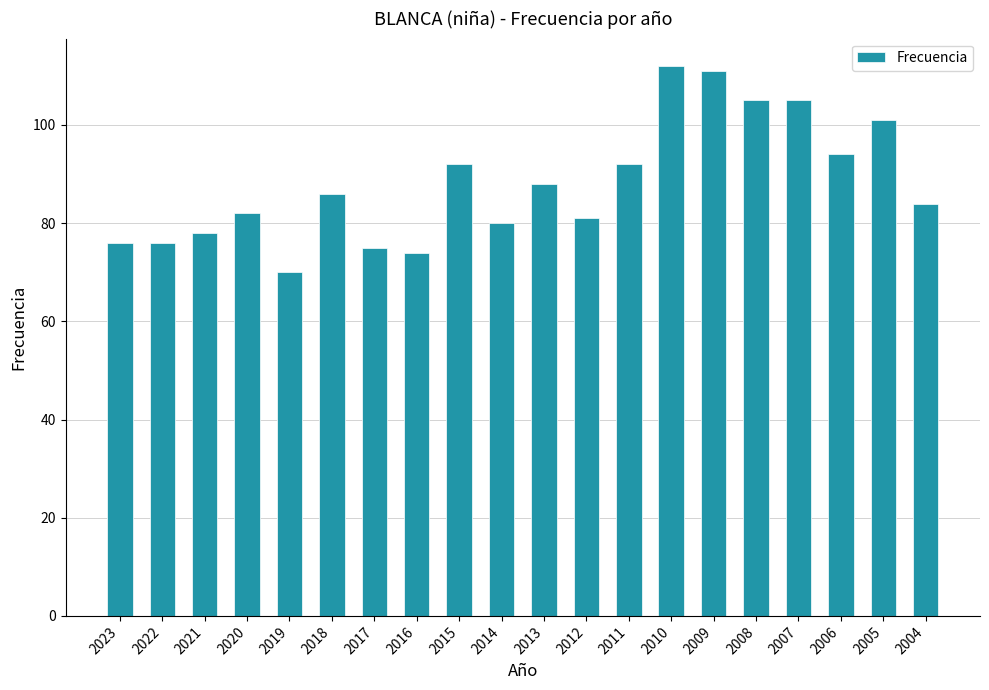

The value at 2018 is 86. True or false?

True